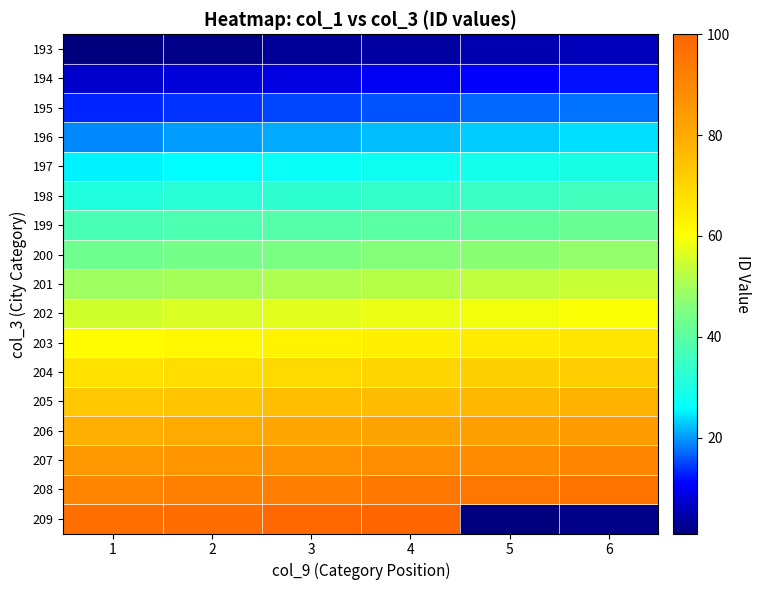

Reading left to right, extract all data points from this chart.

193: 1=1	2=2	3=3	4=4	5=5	6=6
194: 1=7	2=8	3=9	4=10	5=11	6=12
195: 1=13	2=14	3=15	4=16	5=17	6=18
196: 1=19	2=20	3=21	4=22	5=23	6=24
197: 1=25	2=26	3=27	4=28	5=29	6=30
198: 1=31	2=32	3=33	4=34	5=35	6=36
199: 1=37	2=38	3=39	4=40	5=41	6=42
200: 1=43	2=44	3=45	4=46	5=47	6=48
201: 1=49	2=50	3=51	4=52	5=53	6=54
202: 1=55	2=56	3=57	4=58	5=59	6=60
203: 1=61	2=62	3=63	4=64	5=65	6=66
204: 1=67	2=68	3=69	4=70	5=71	6=72
205: 1=73	2=74	3=75	4=76	5=77	6=78
206: 1=79	2=80	3=81	4=82	5=83	6=84
207: 1=85	2=86	3=87	4=88	5=89	6=90
208: 1=91	2=92	3=93	4=94	5=95	6=96
209: 1=97	2=98	3=99	4=100	5=1	6=2